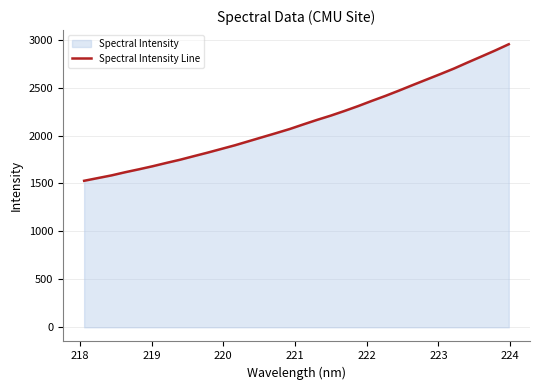

What is the minimum value shown in the chart?

1528.1